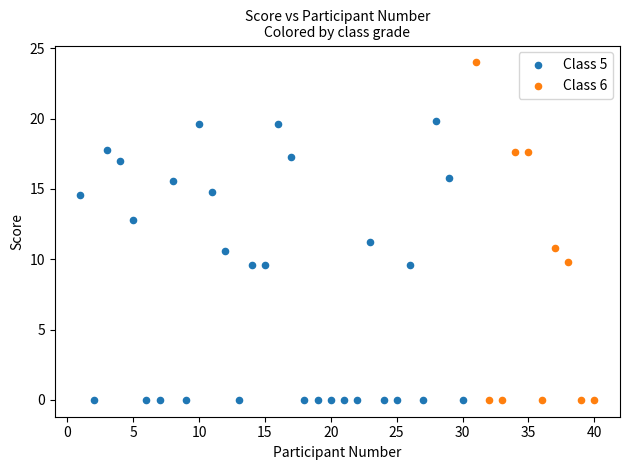

What are all the series names shown in the legend?

Class 5, Class 6